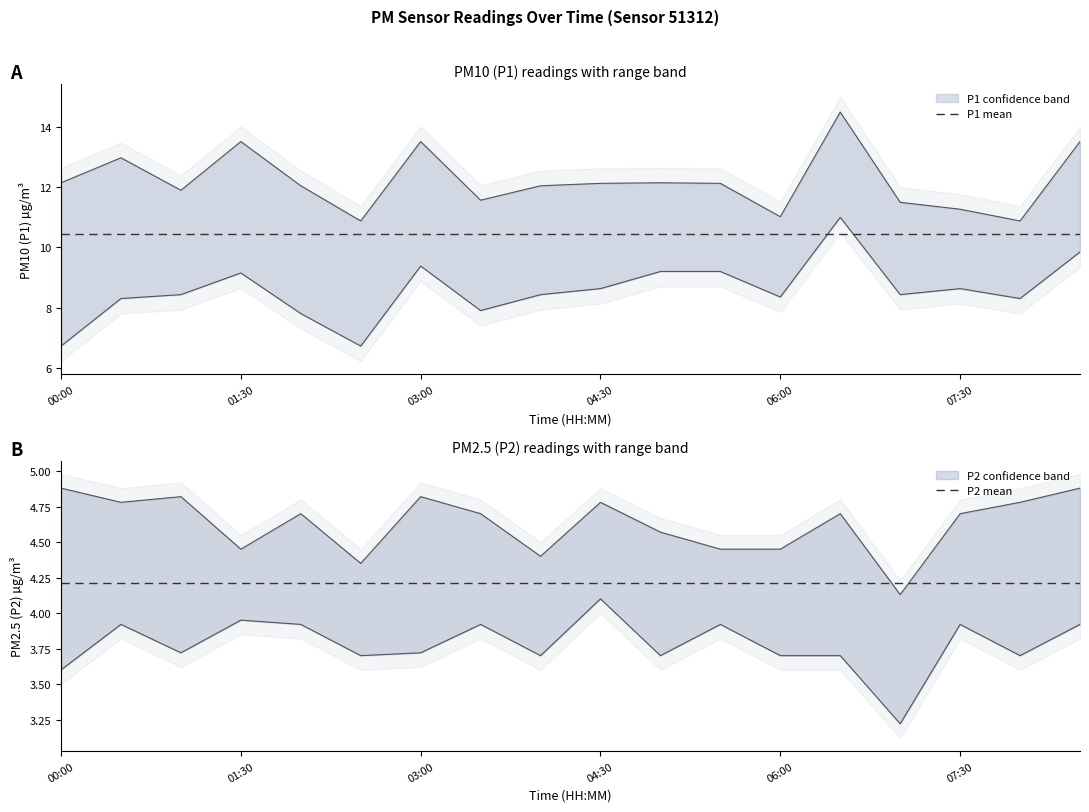

List the labels in order of P1 mean value, largest first.

00:00, 01:30